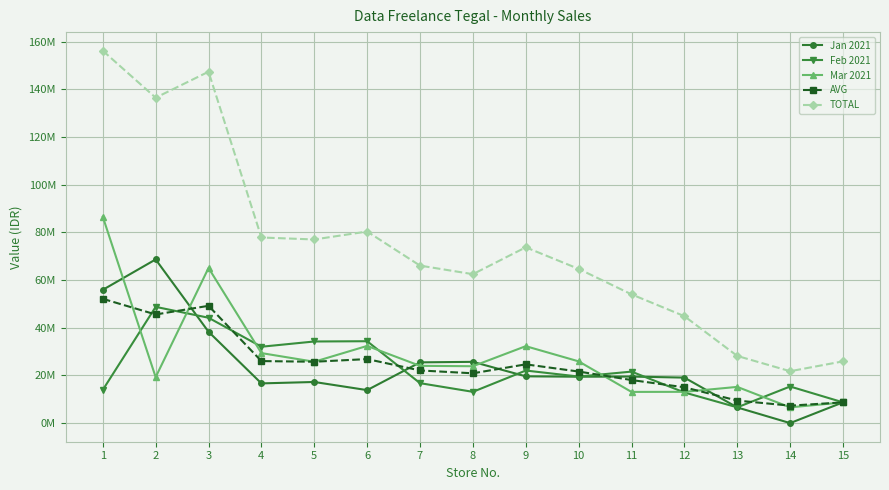

What is the difference between the second highest and minimum values in the Jan 2021 series?

55927000